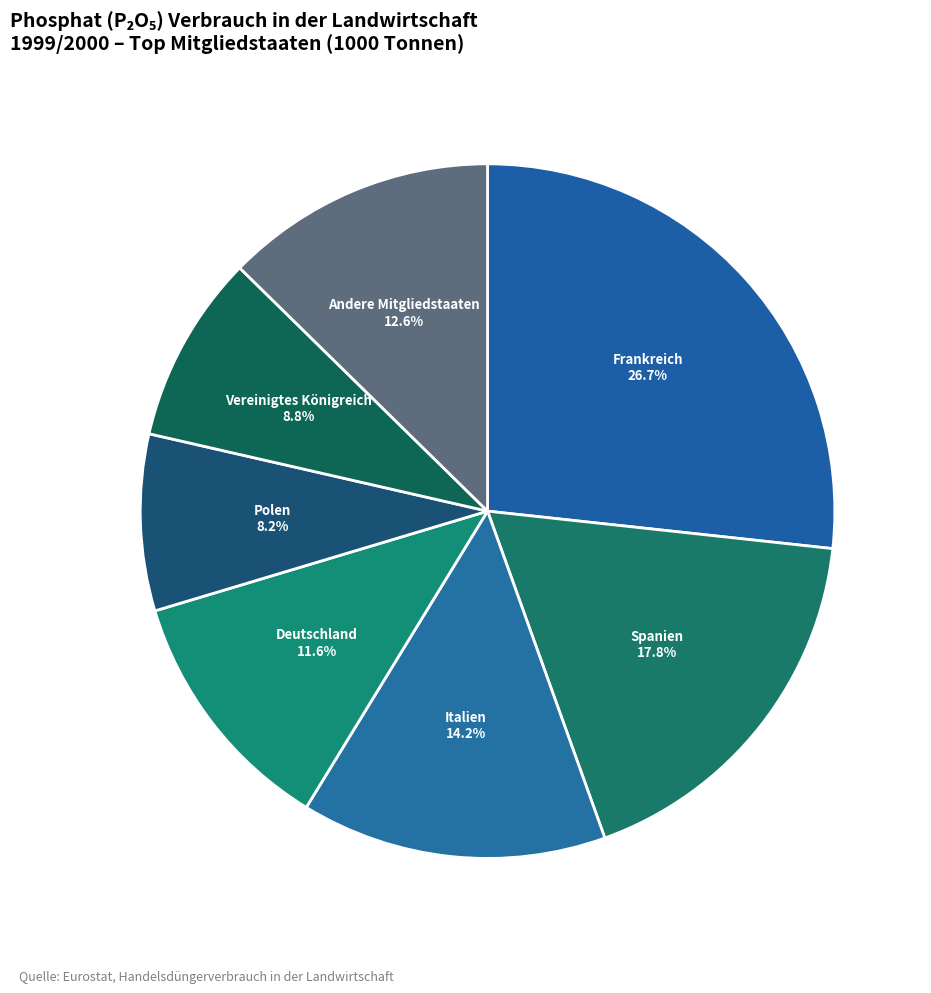

What is the ratio of the value at Polen to the value at Spanien?

0.5